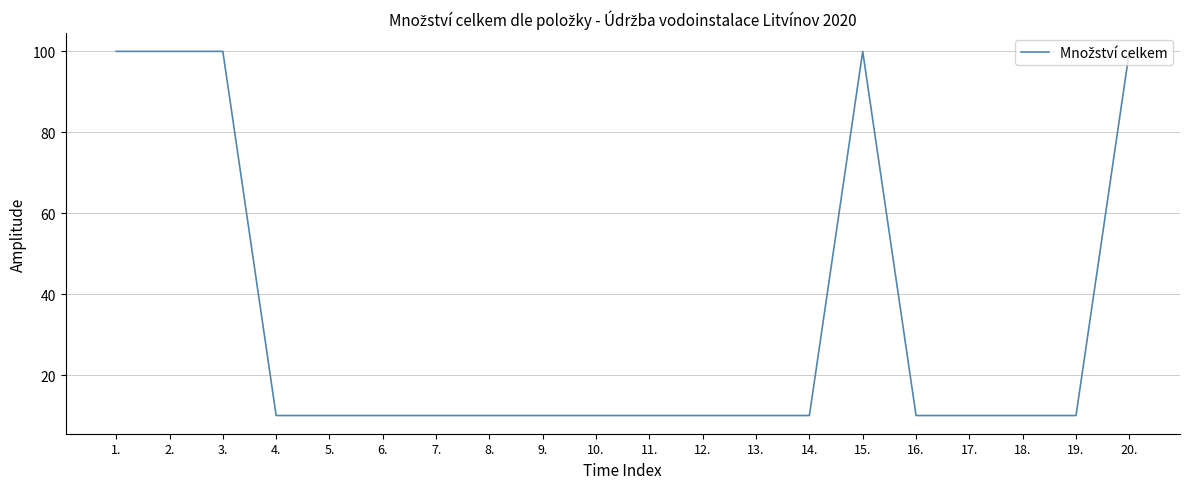

Approximately how many times larger is the value at 11. compared to 12.?

1.0